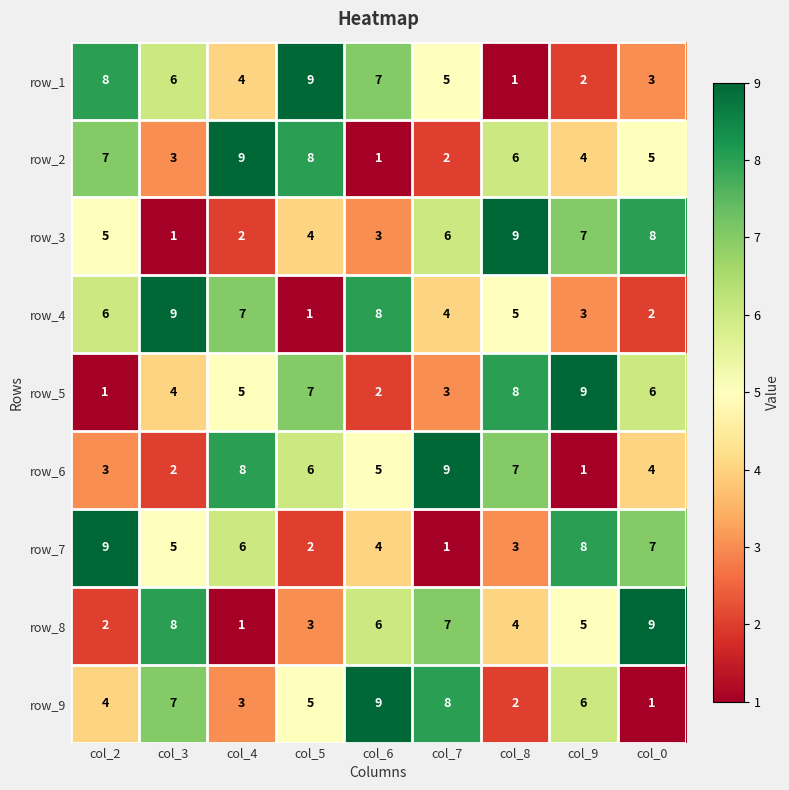

Is the value of row_7 at col_6 greater than the value of row_1 at col_6?

No